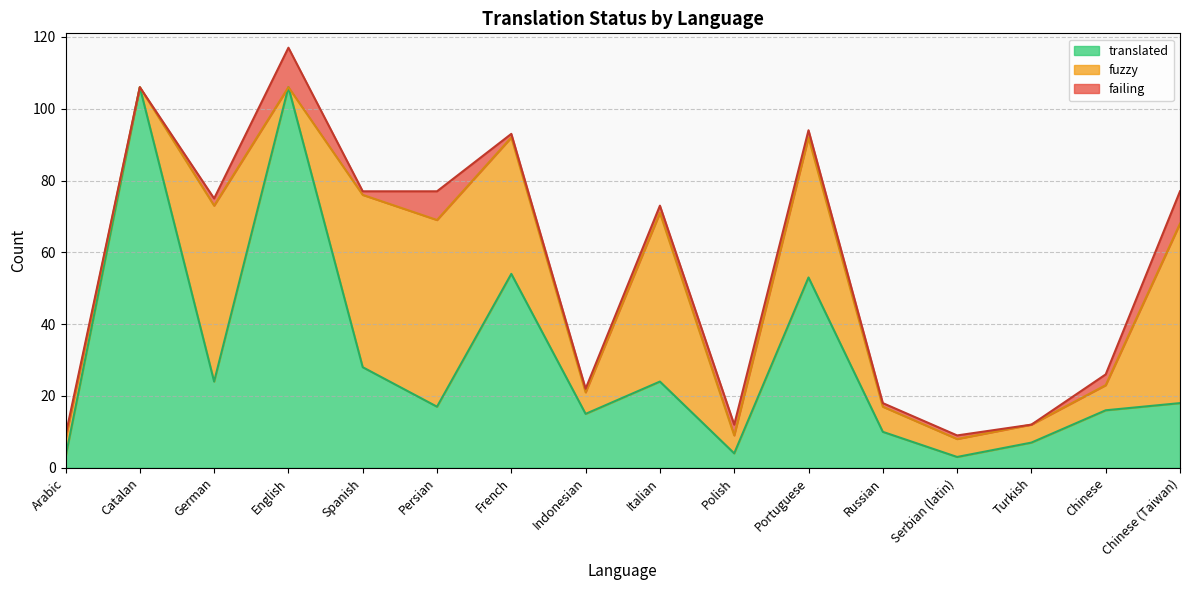

In translated, how many points are lower than both neighbors (excluding endpoints)?

5